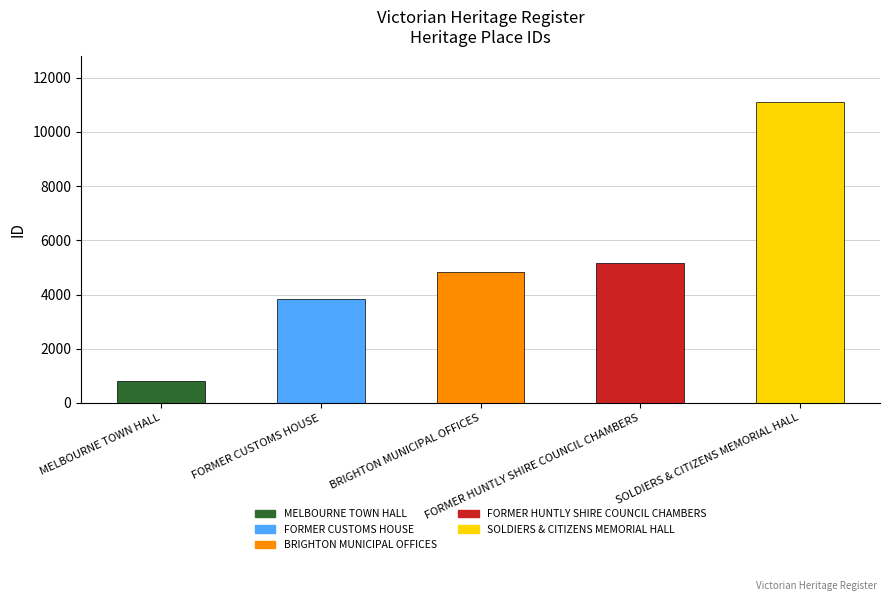

Reading left to right, what are all the values shown in this chart?

MELBOURNE TOWN HALL=813	FORMER CUSTOMS HOUSE=3853	BRIGHTON MUNICIPAL OFFICES=4832	FORMER HUNTLY SHIRE COUNCIL CHAMBERS=5178	SOLDIERS & CITIZENS MEMORIAL HALL=11114